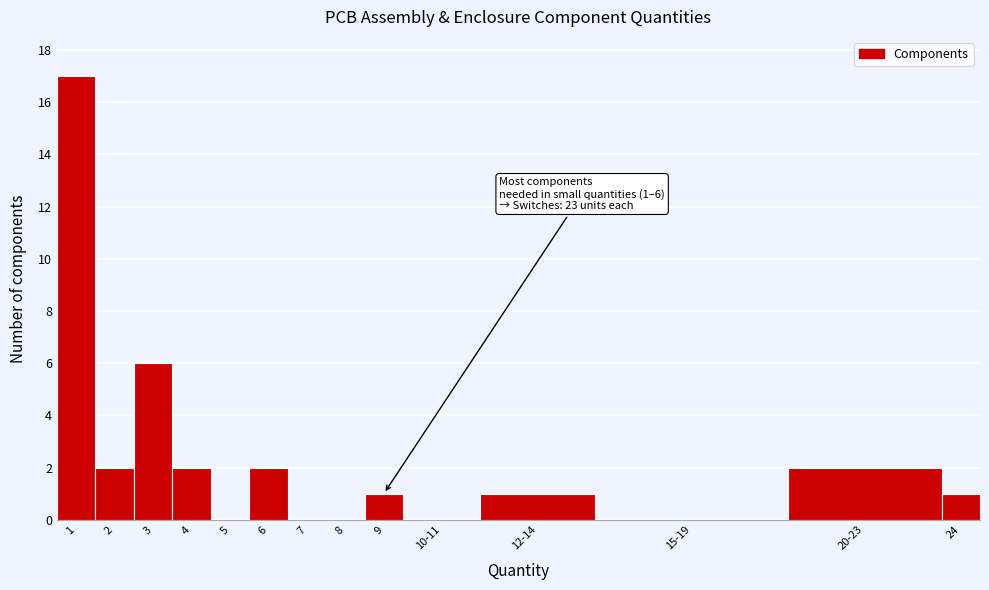

Reading left to right, transcribe all the data shown in this chart.

1=17	2=2	3=6	4=2	5=0	6=2	7=0	8=0	9=1	10-11=0	12-14=1	15-19=0	20-23=2	24=1